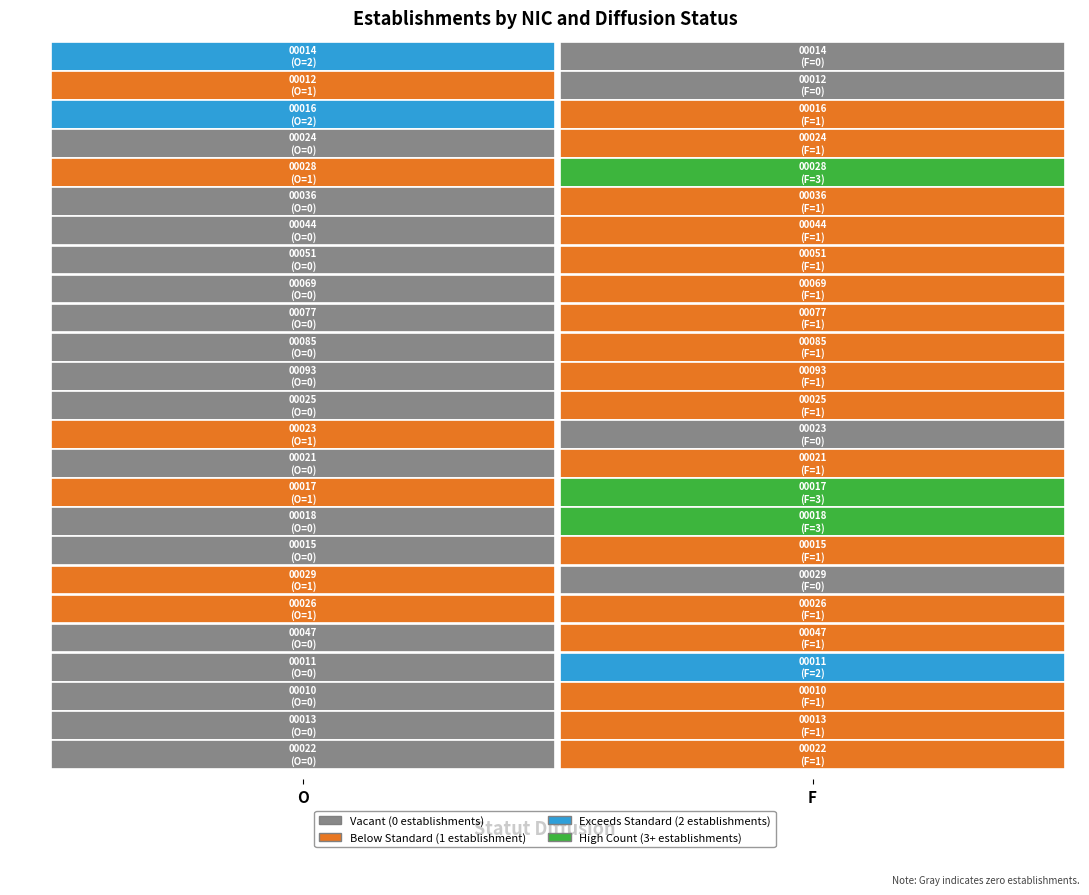

Which category has the lowest value in the 00016 series?

F